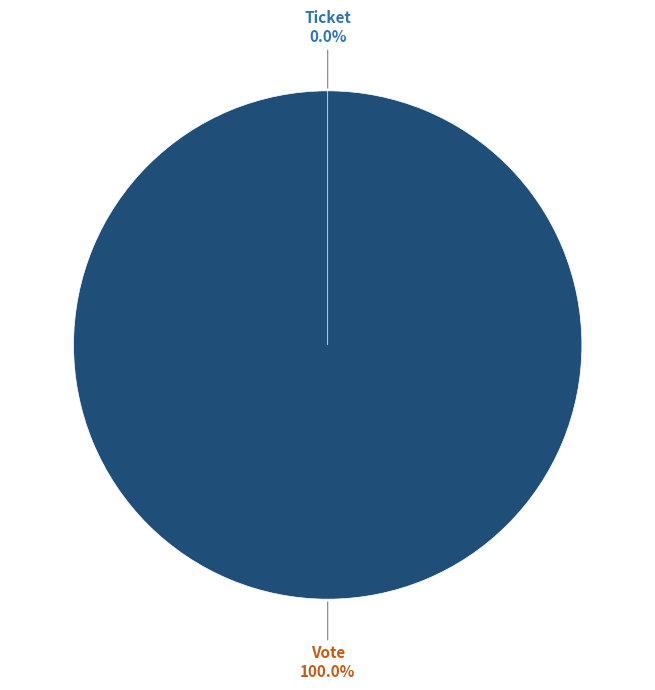

Which has a higher value, Vote or Ticket?

Vote